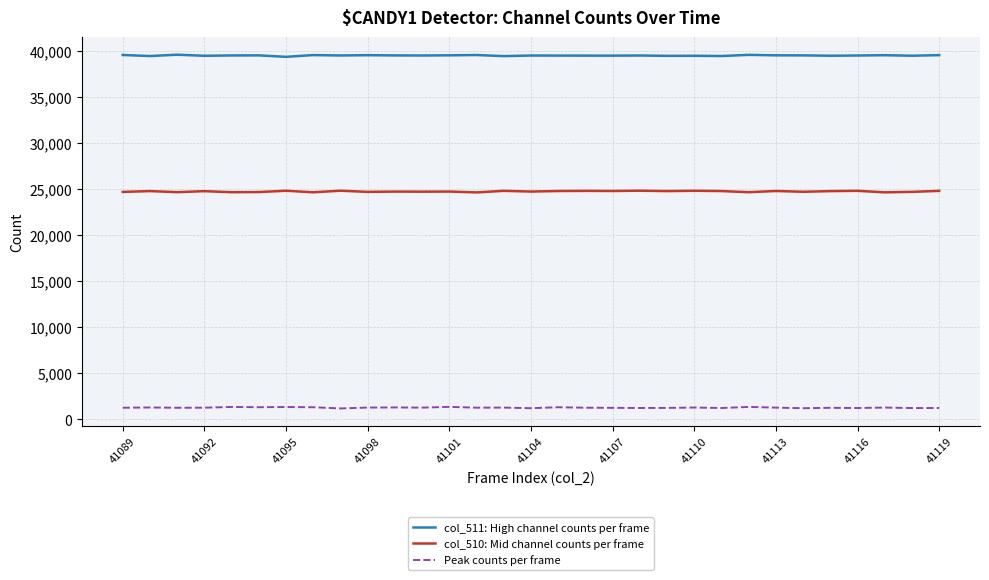

What is the lowest value of the Peak counts per frame series?

1172